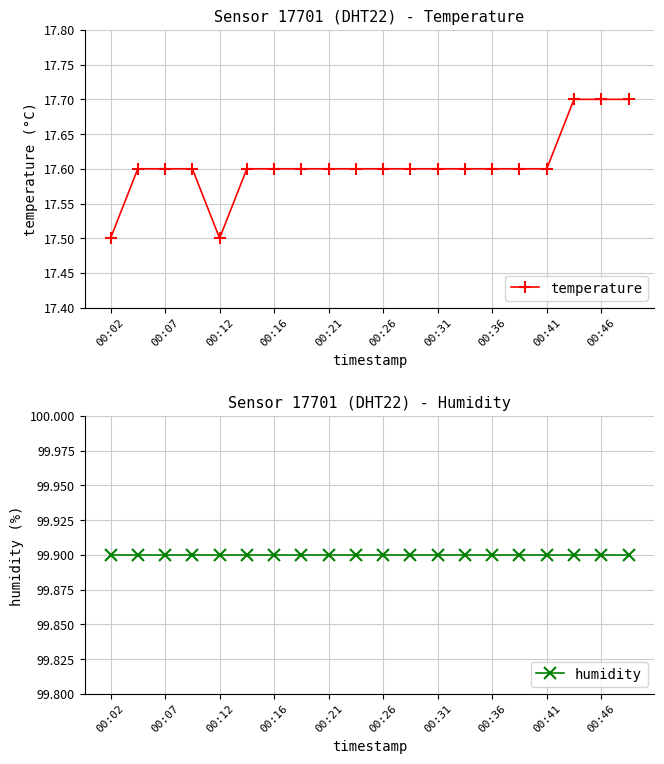

At 11, list the series in order from largest to smallest.

humidity, temperature